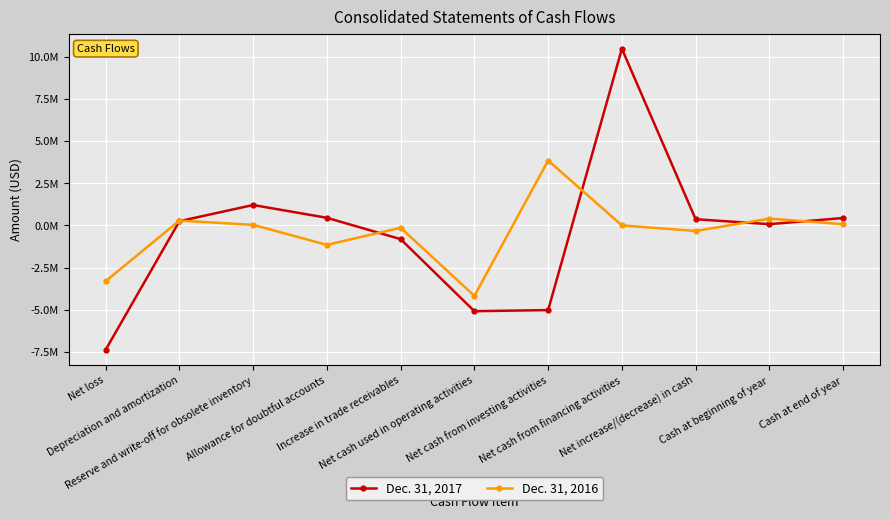

What is the difference between the highest and lowest values at Reserve and write-off for obsolete inventory?

1176189